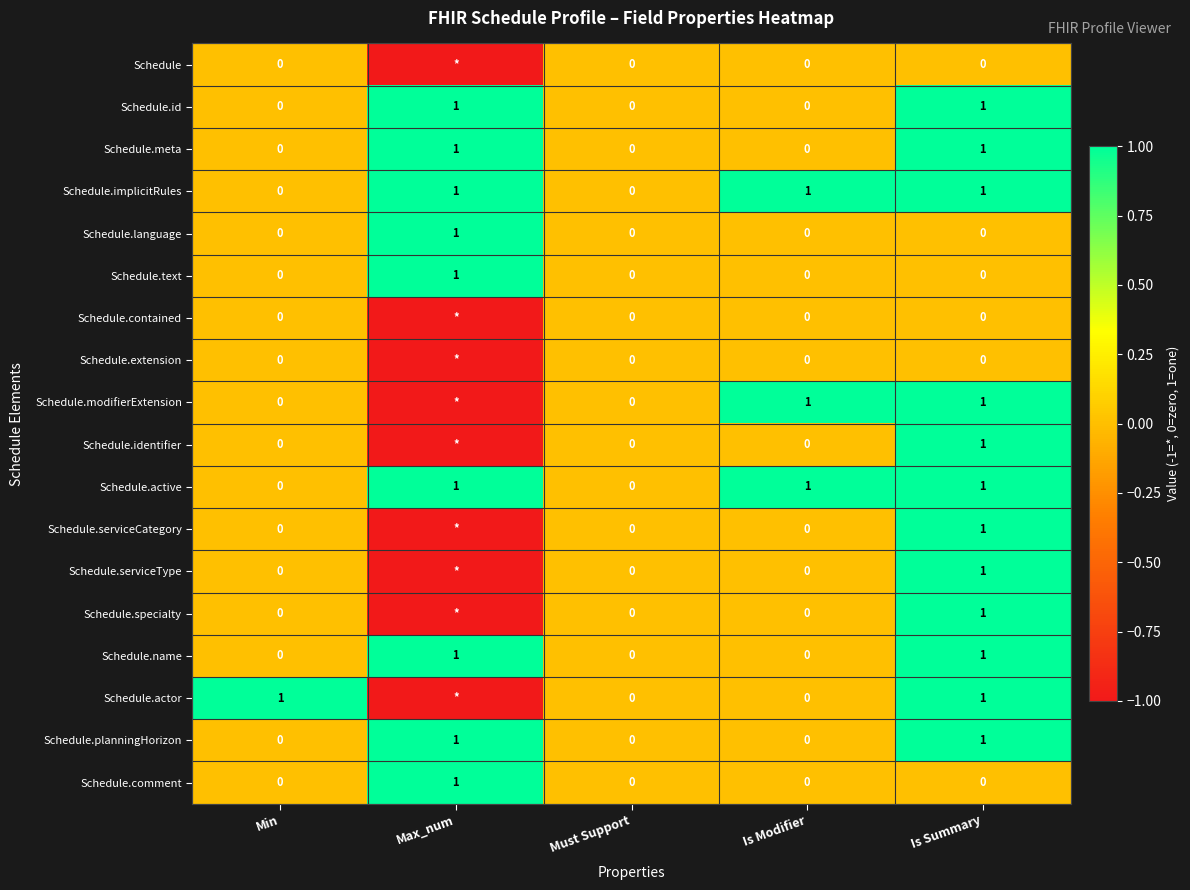

What is the difference between the Schedule.active values at Max_num and Must Support?

1